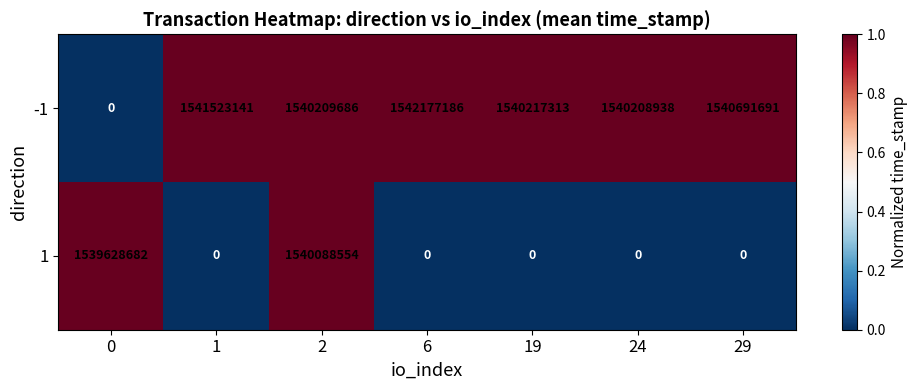

Which series has the largest total across all categories?

-1